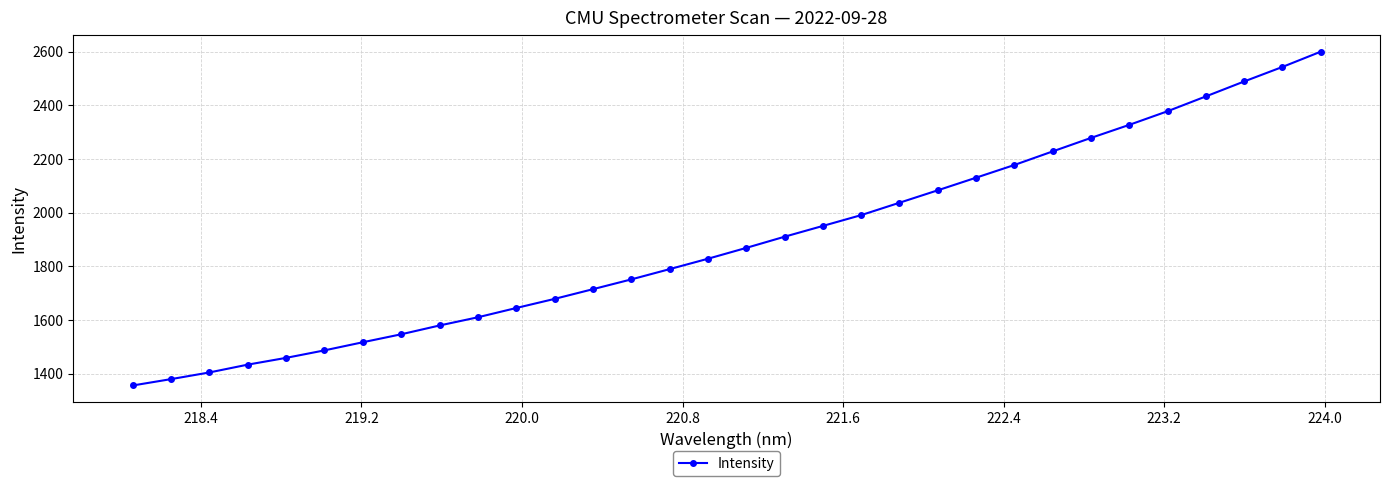

What is the difference between the second highest and minimum values?

1186.8